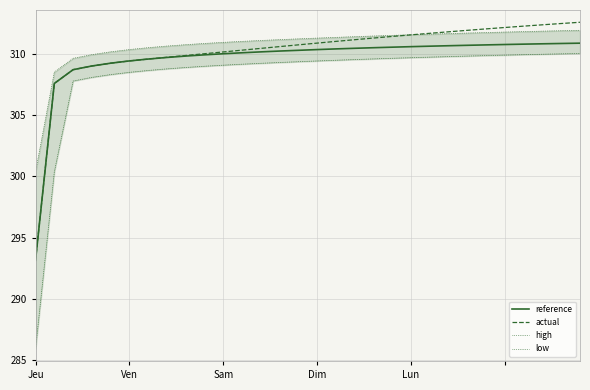

True or false: reference has a value of 524.7 at Lun.

False